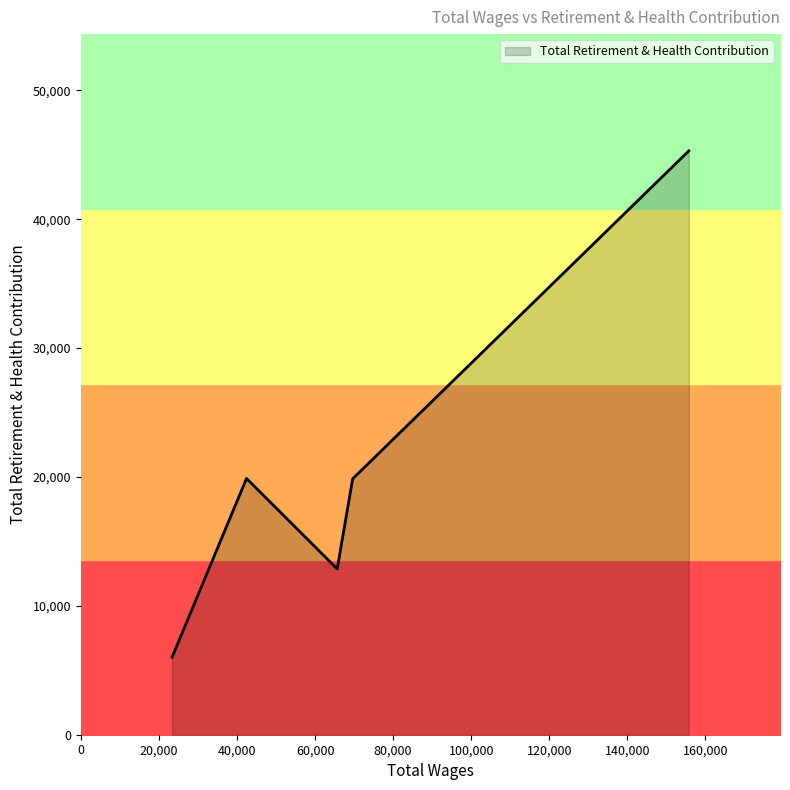

Does the chart display data point markers on the line(s)?

No